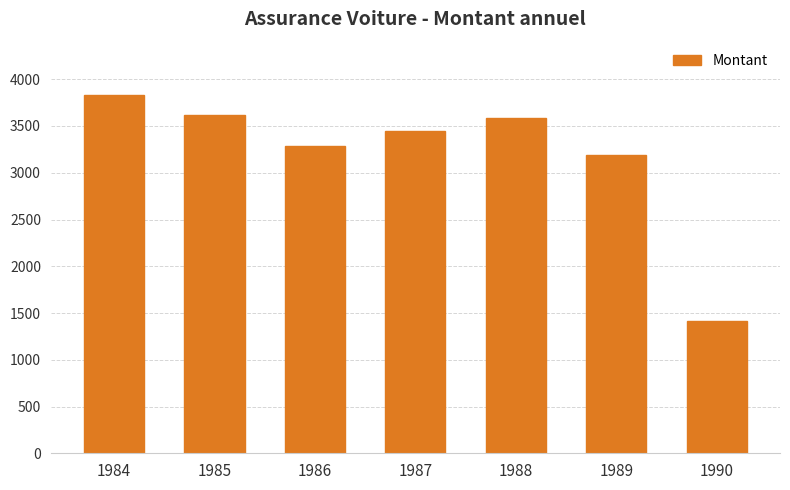

What is the change in value from 1984 to 1990?

-2414.5